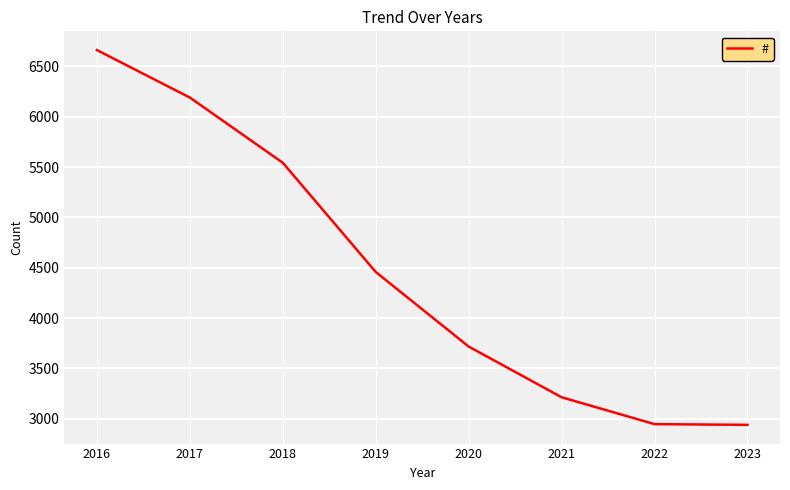

The value at 2018 is 3058. True or false?

False